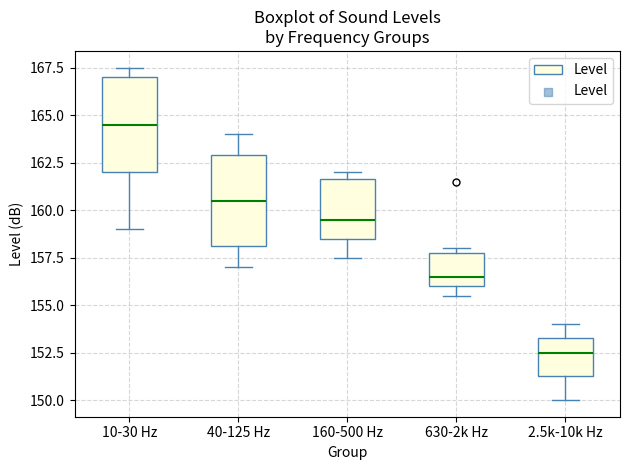

Reading left to right, read every box against the y-axis: the position of its median line, the range the box covers, and the ends of its whiskers. The values are not printed on the chart, so give them approximately, as read against the axis.

10-30 Hz: median 164.5, box 162.0 to 167.0, whiskers 159.0 to 167.5
40-125 Hz: median 160.5, box 158.0 to 163.0, whiskers 157.0 to 164.0
160-500 Hz: median 159.5, box 158.5 to 161.5, whiskers 157.5 to 162.0
630-2k Hz: median 156.5, box 156.0 to 158.0, whiskers 155.5 to 158.0 (just above the box's upper edge)
2.5k-10k Hz: median 152.5, box 151.5 to 153.5, whiskers 150.0 to 154.0